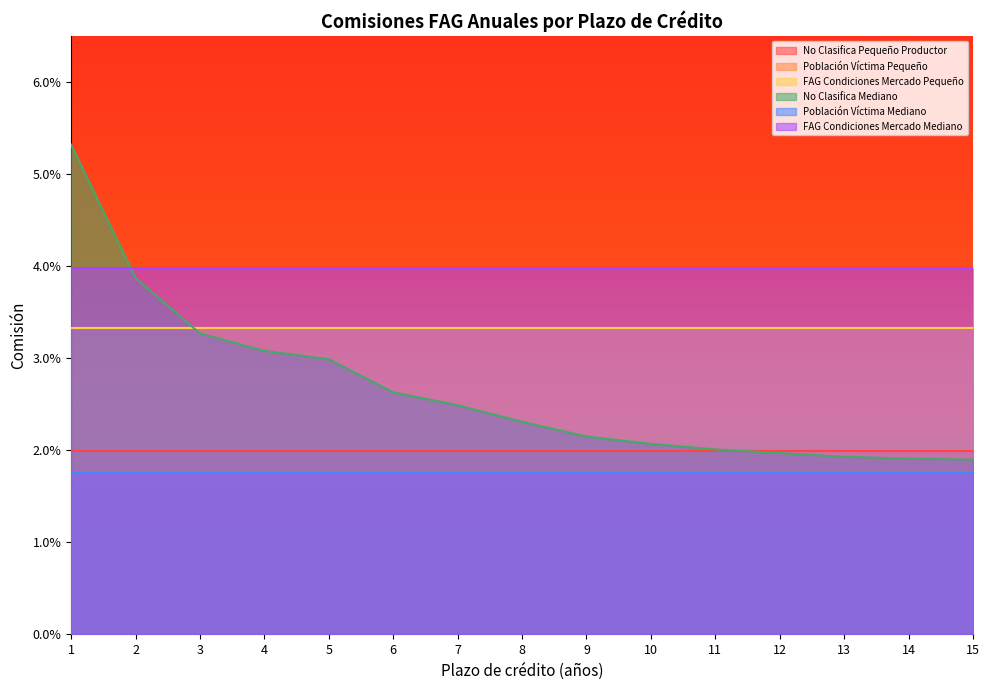

How many intersections are there between No Clasifica Mediano and FAG Condiciones Mercado Mediano?

1